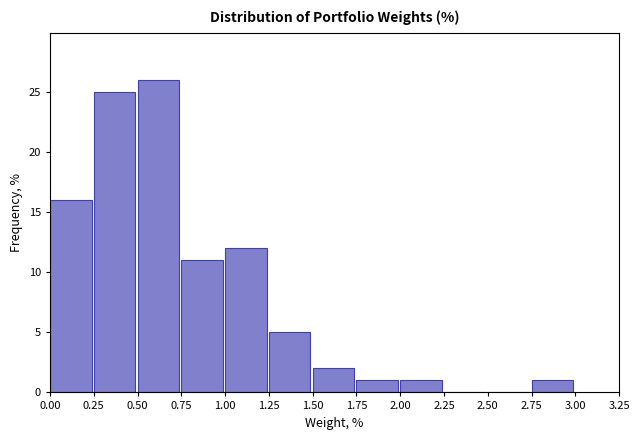

Which range on the x-axis has the tallest bar?

0.50 to 0.75